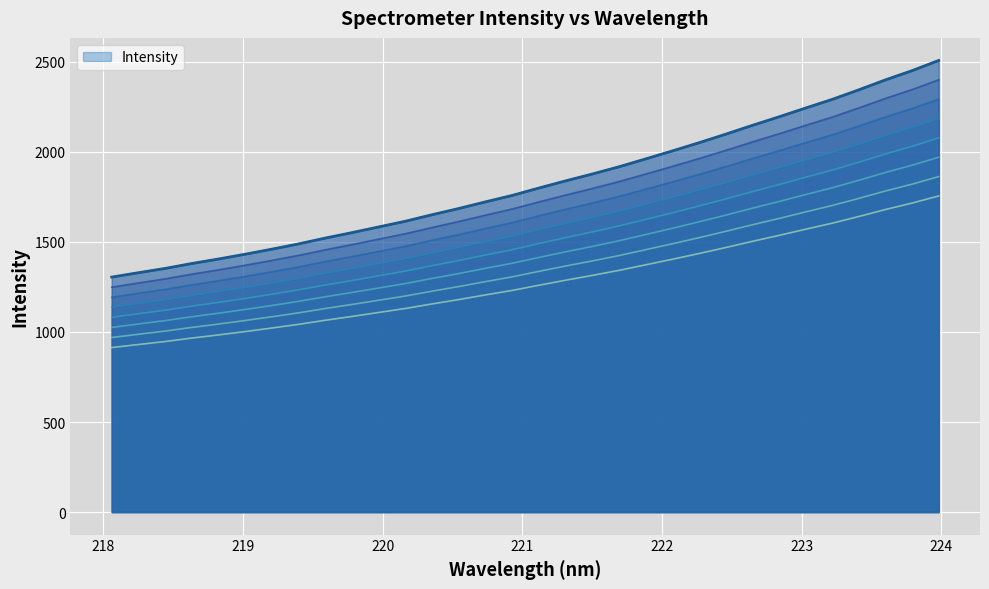

What is the label of the 24th point from the left?

222.4538